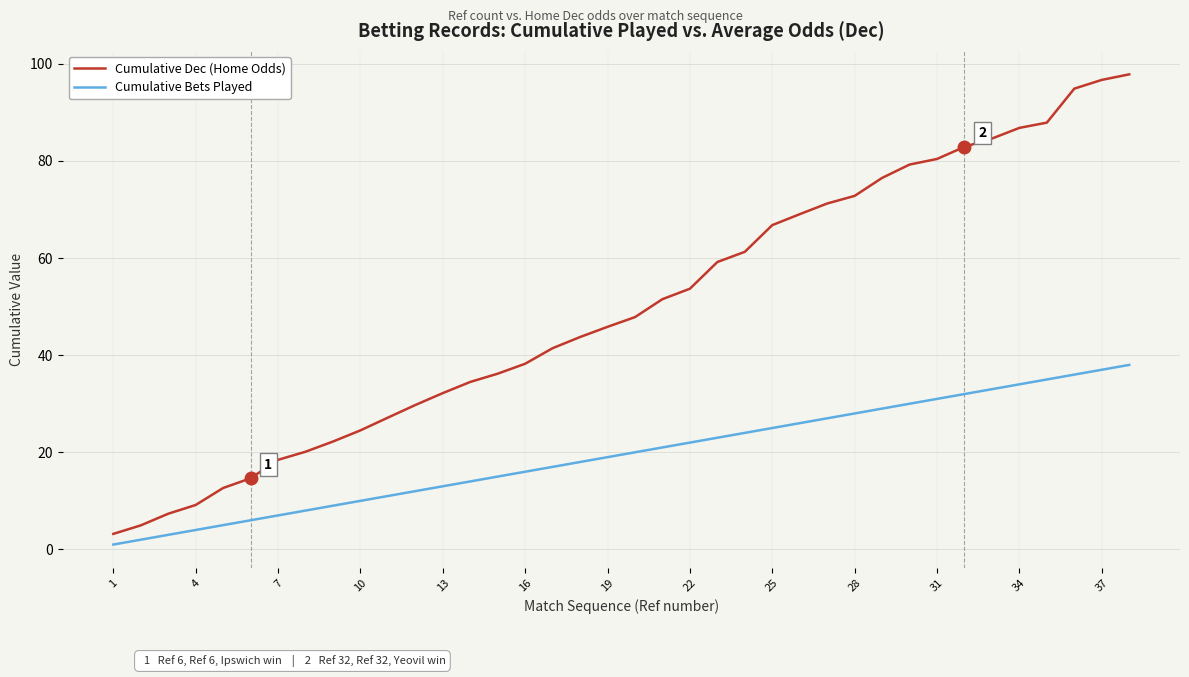

What is the highest value of the Cumulative Dec (Home Odds) series?

97.8